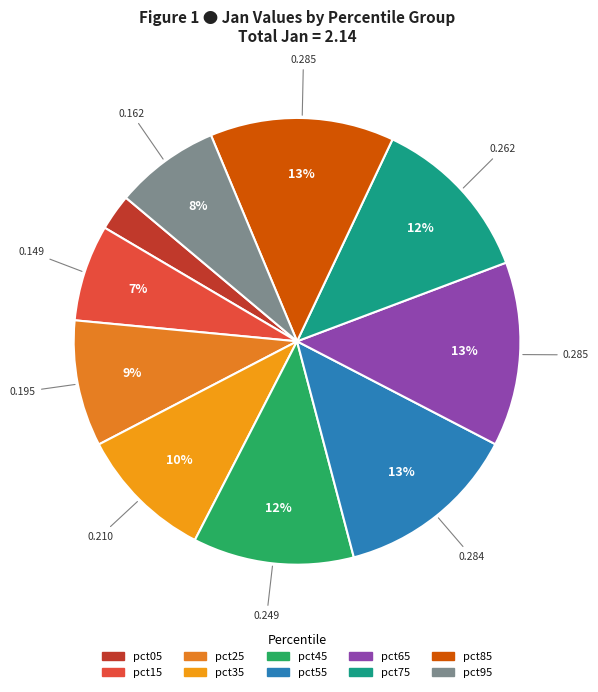

How many slices are in this pie chart?

10